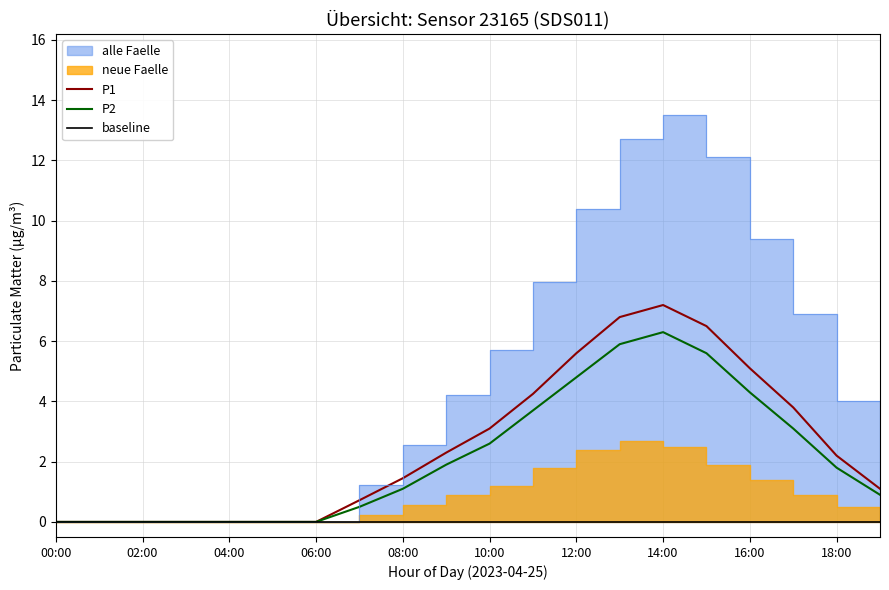

What position from the left is 00:00?

1